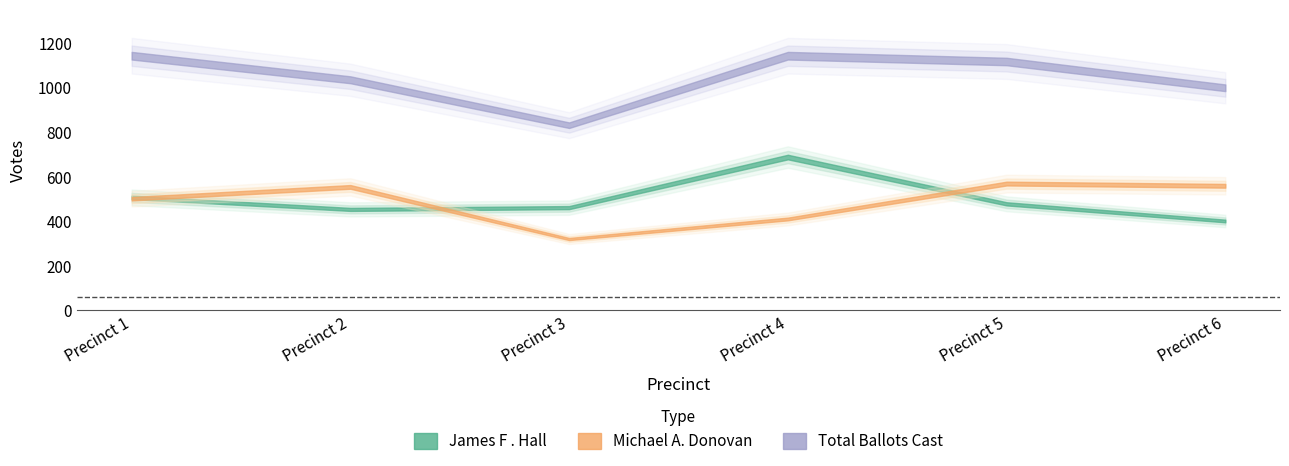

At how many categories does at least one series exceed 921?

5